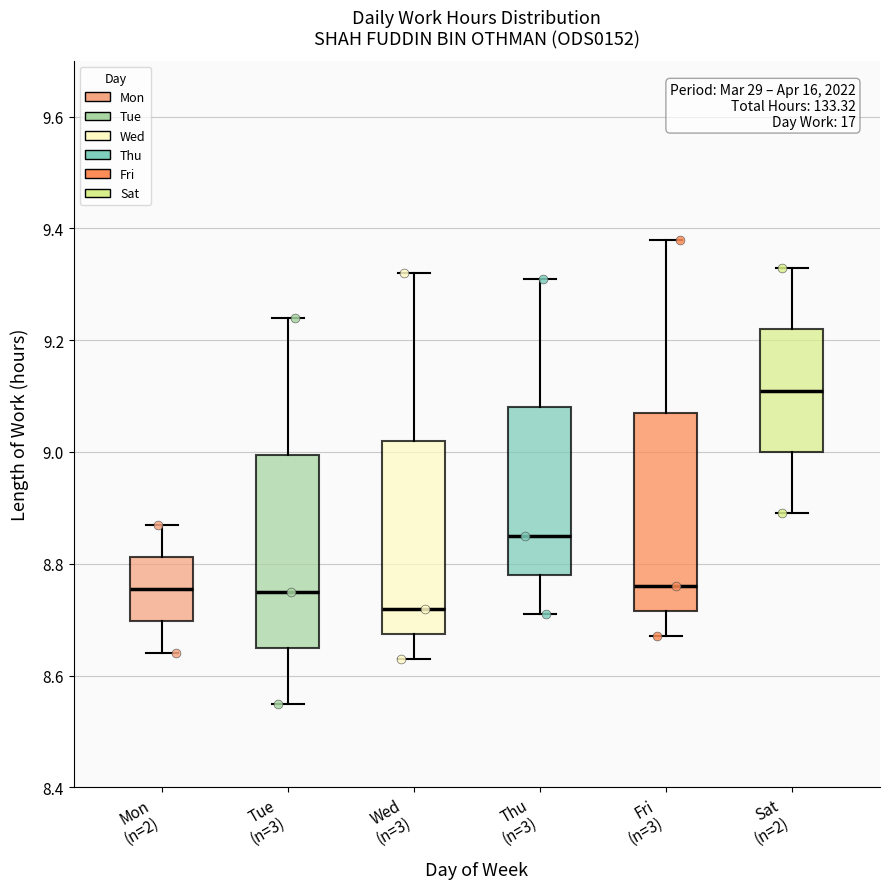

Reading left to right, transcribe this box plot: for each box, give where its median line is, the range the box spans, and where its two whiskers end, as read against the y-axis. The values are not printed on the chart, so give them approximately, as read against the axis.

Mon (n=2): median 8.76, box 8.70 to 8.82, whiskers 8.64 to 8.88
Tue (n=3): median 8.76, box 8.66 to 9.00, whiskers 8.56 to 9.24
Wed (n=3): median 8.72, box 8.68 to 9.02, whiskers 8.64 to 9.32
Thu (n=3): median 8.86, box 8.78 to 9.08, whiskers 8.72 to 9.32
Fri (n=3): median 8.76, box 8.72 to 9.08, whiskers 8.68 to 9.38
Sat (n=2): median 9.12, box 9.00 to 9.22, whiskers 8.90 to 9.34